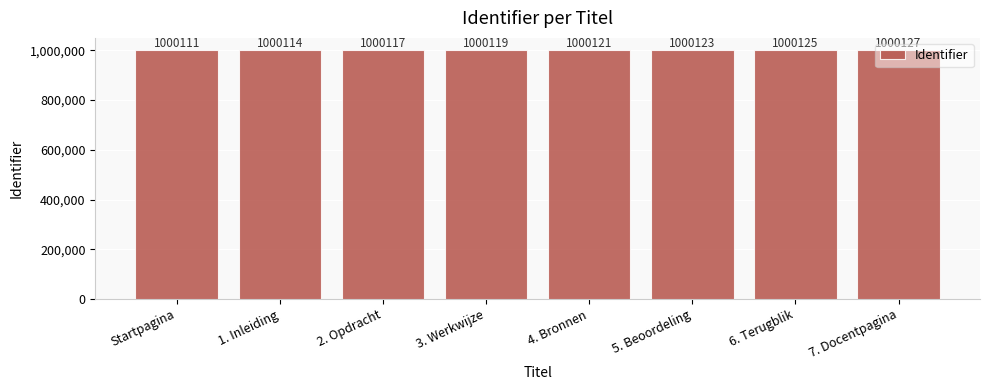

Reading left to right, transcribe all the data shown in this chart.

1000111	1000114	1000117	1000119	1000121	1000123	1000125	1000127